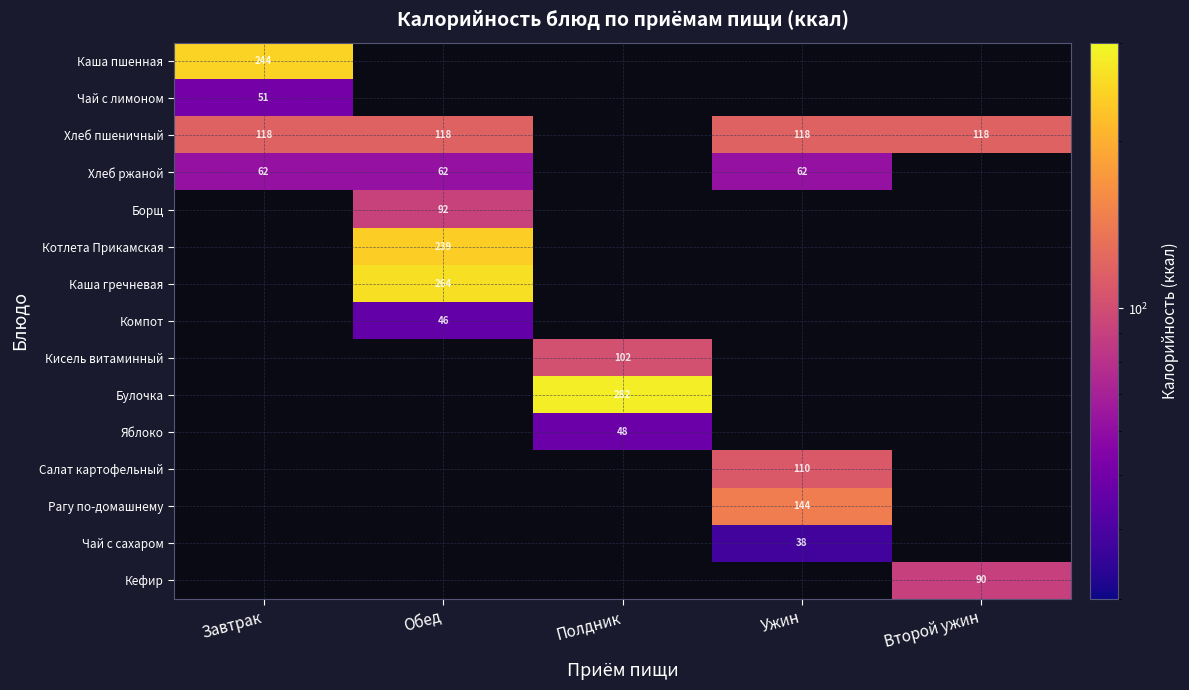

At which category does the chart reach its minimum across all series?

Ужин